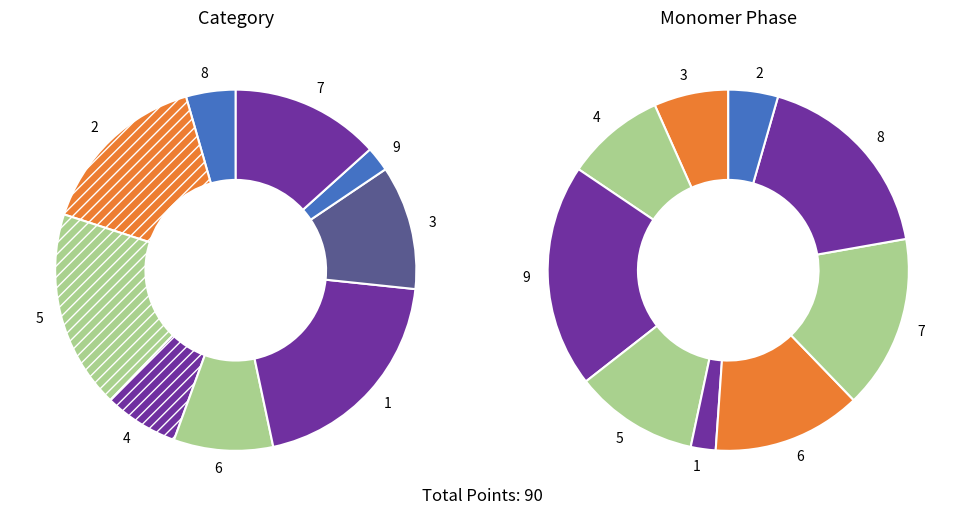

To the nearest percent, what is the average slice percentage?

11%